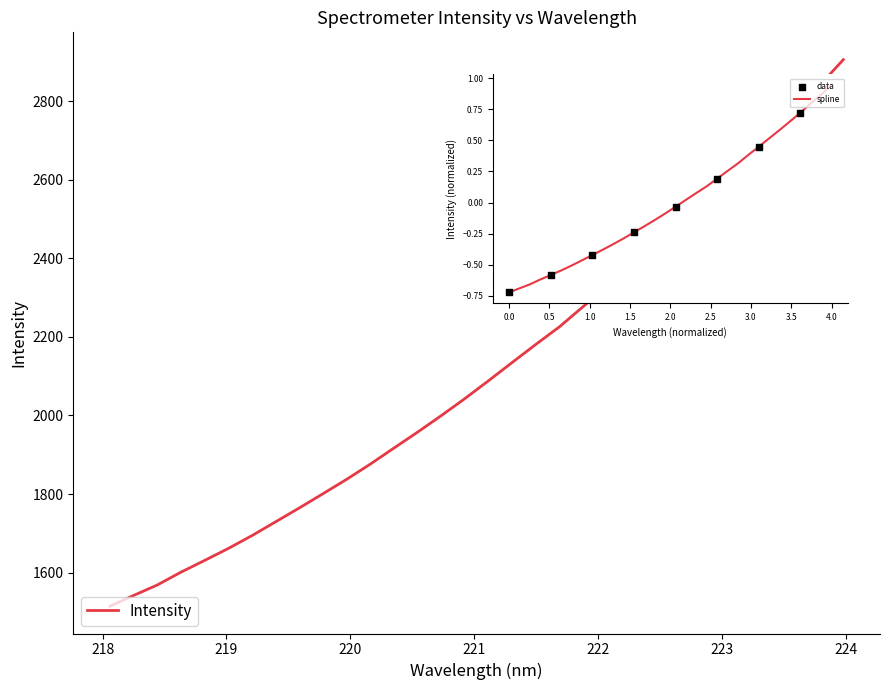

What is the smallest value displayed?

1514.8